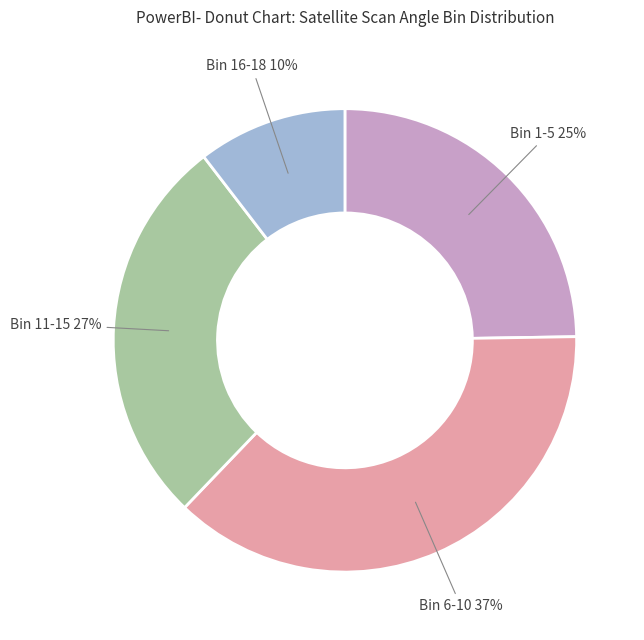

To the nearest percent, what is the average slice percentage?

25%